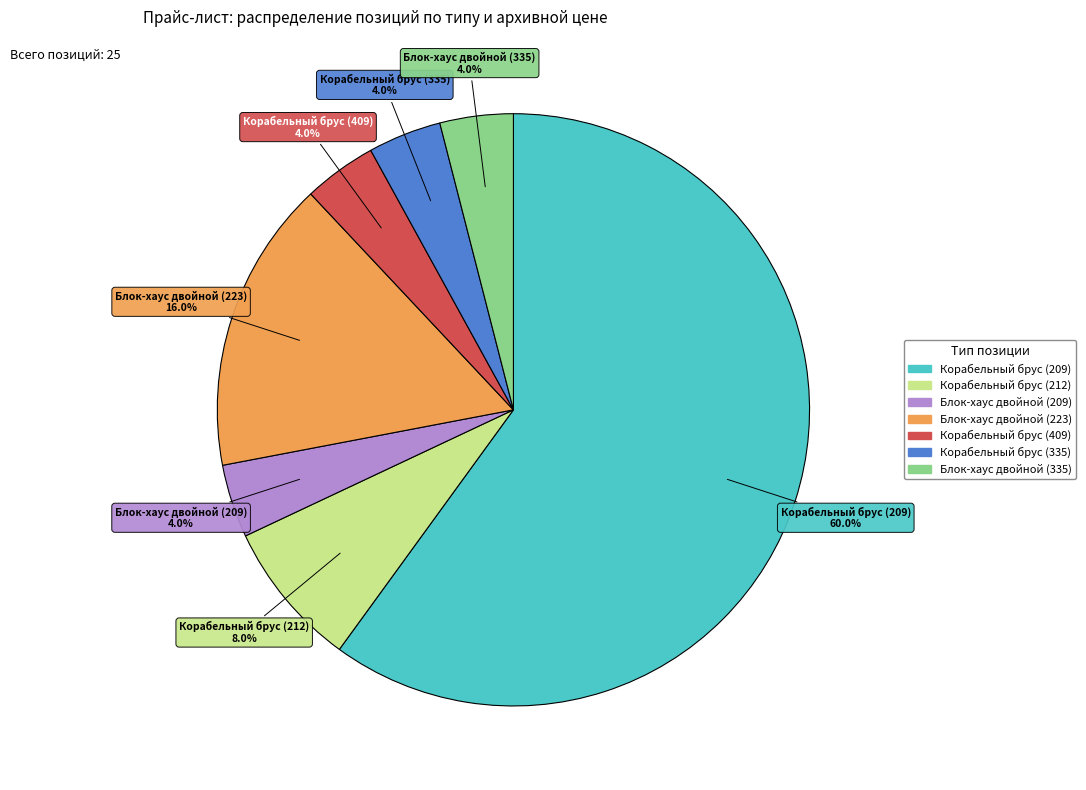

What portion of the pie excludes Блок-хаус двойной (209)?

96.0%